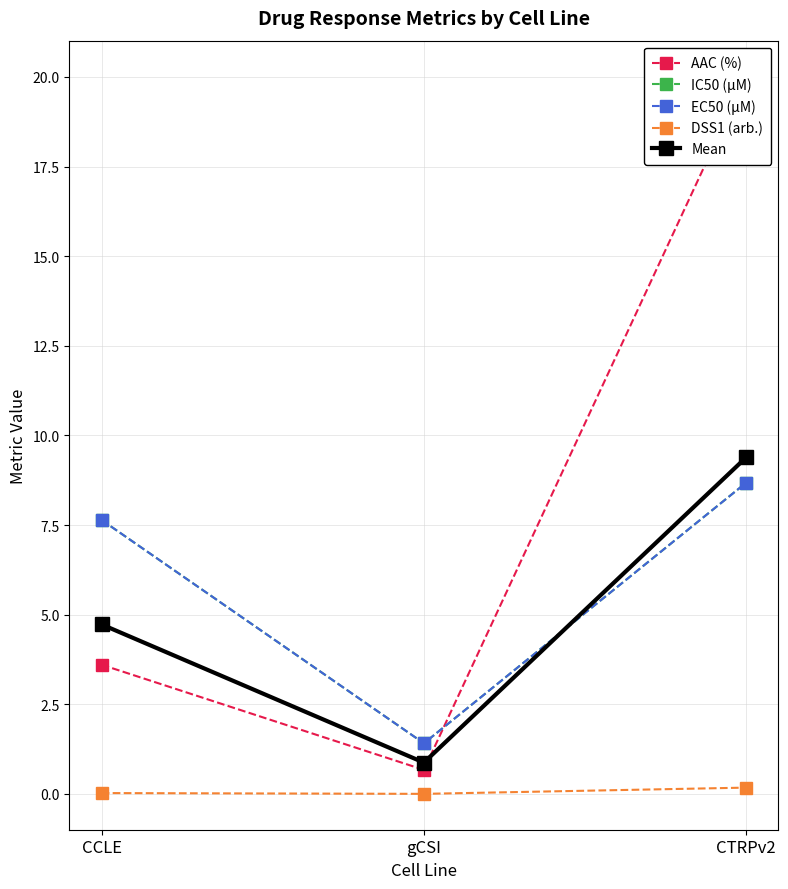

At gCSI, list the series in order from smallest to largest.

DSS1 (arb.), AAC (%), Mean, IC50 (µM), EC50 (µM)